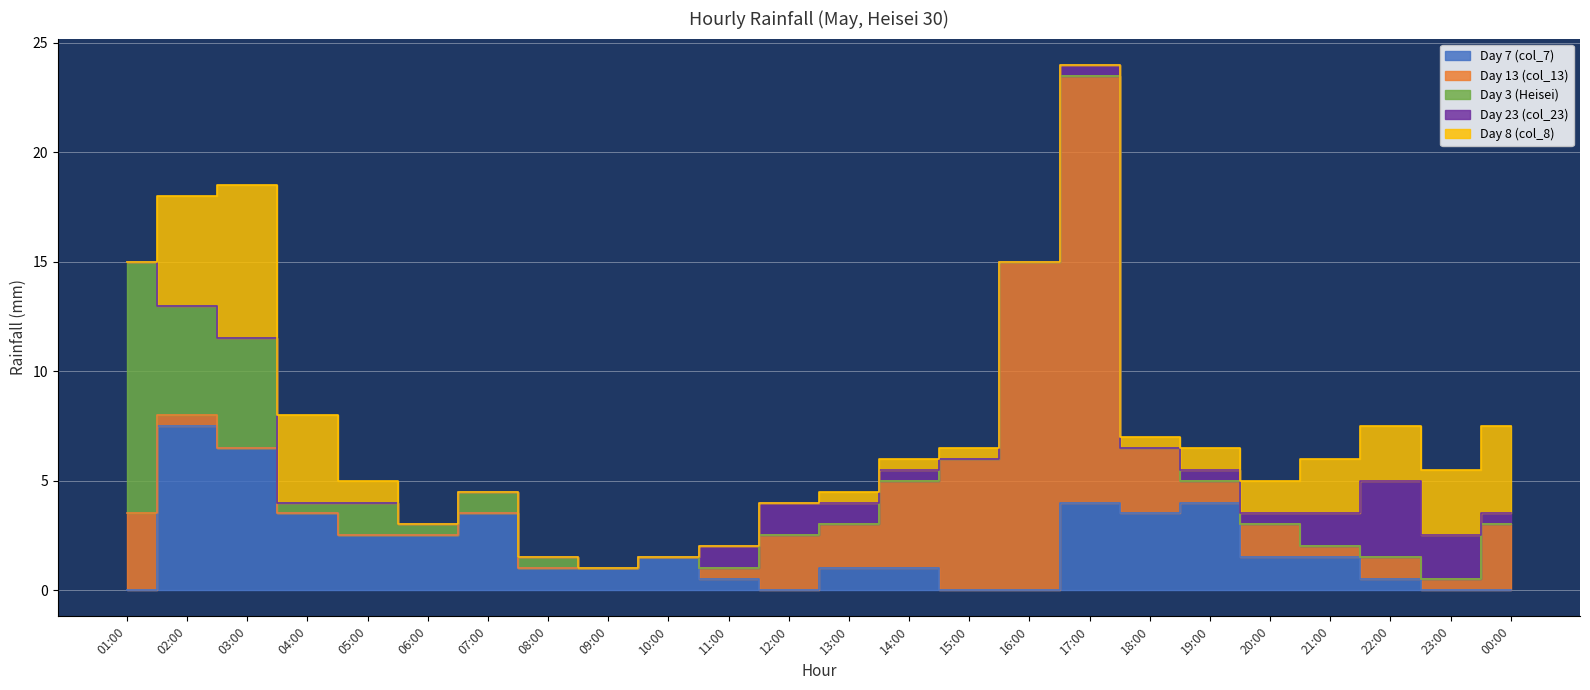

The Day 23 (col_23) series shows -1.5 at 10:00. True or false?

False